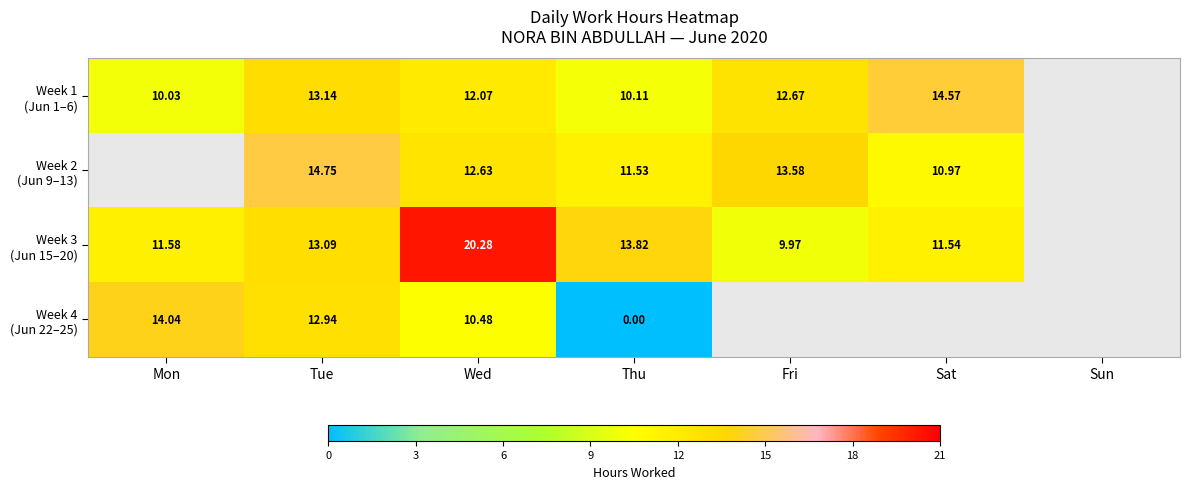

At Thu, list the series in order from largest to smallest.

Week 3 (Jun 15–20), Week 2 (Jun 9–13), Week 1 (Jun 1–6), Week 4 (Jun 22–25)